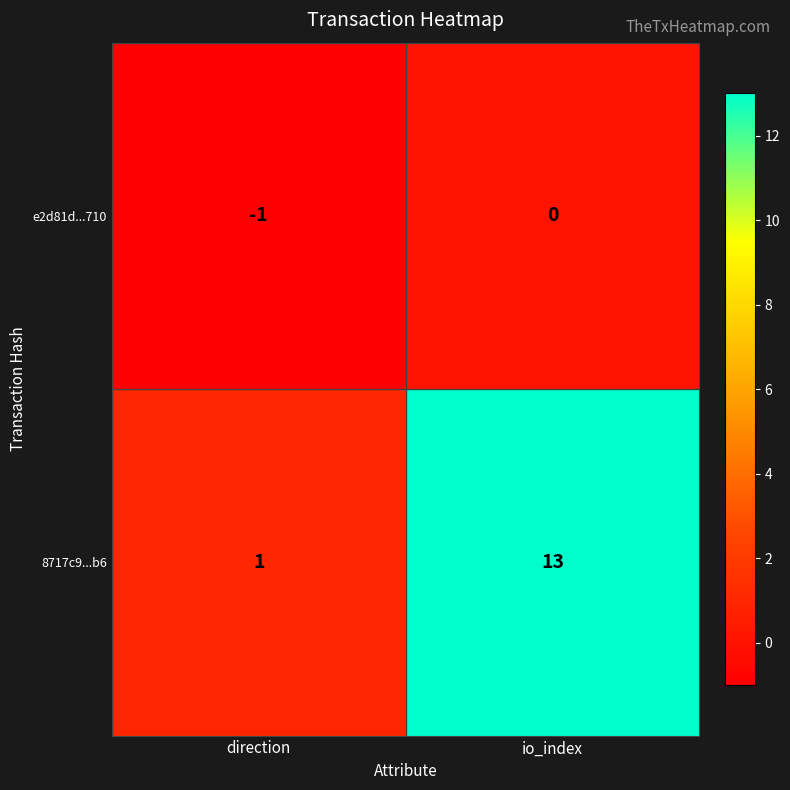

Rank the series at direction from highest to lowest value.

8717c9...b6, e2d81d...710